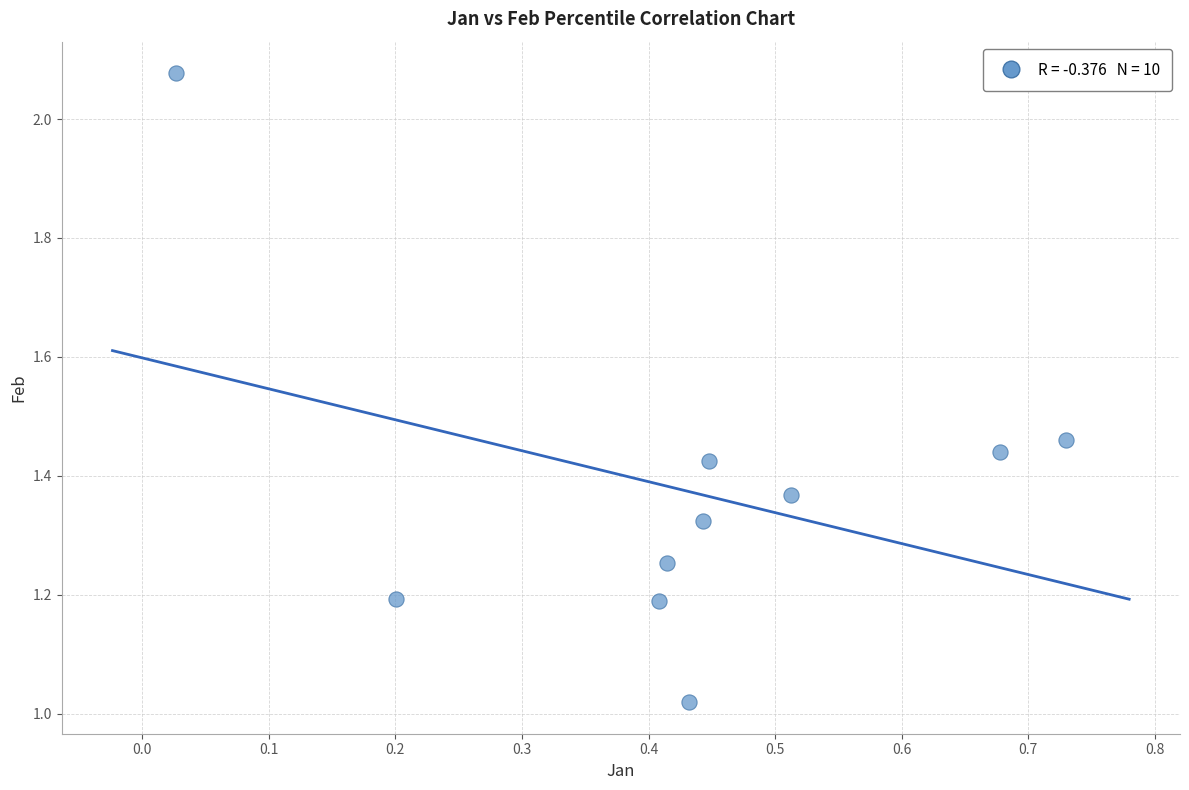

What is the range of Y values (max minus min)?

1.1